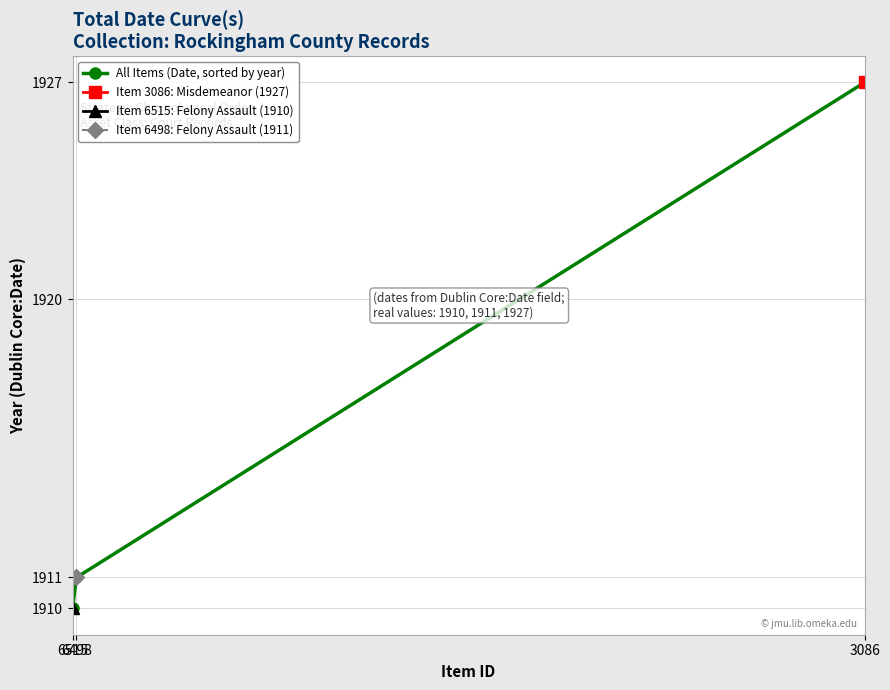

What is the smallest value displayed?

1910